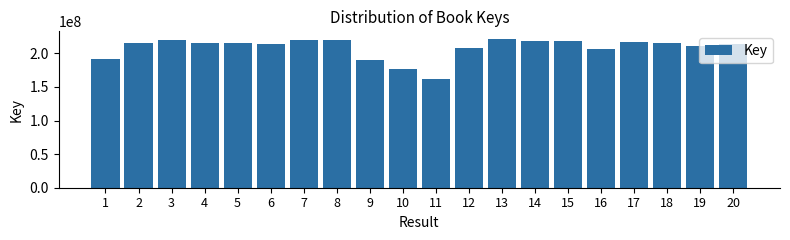

Is it true that the value at 7 is 72419532?

False